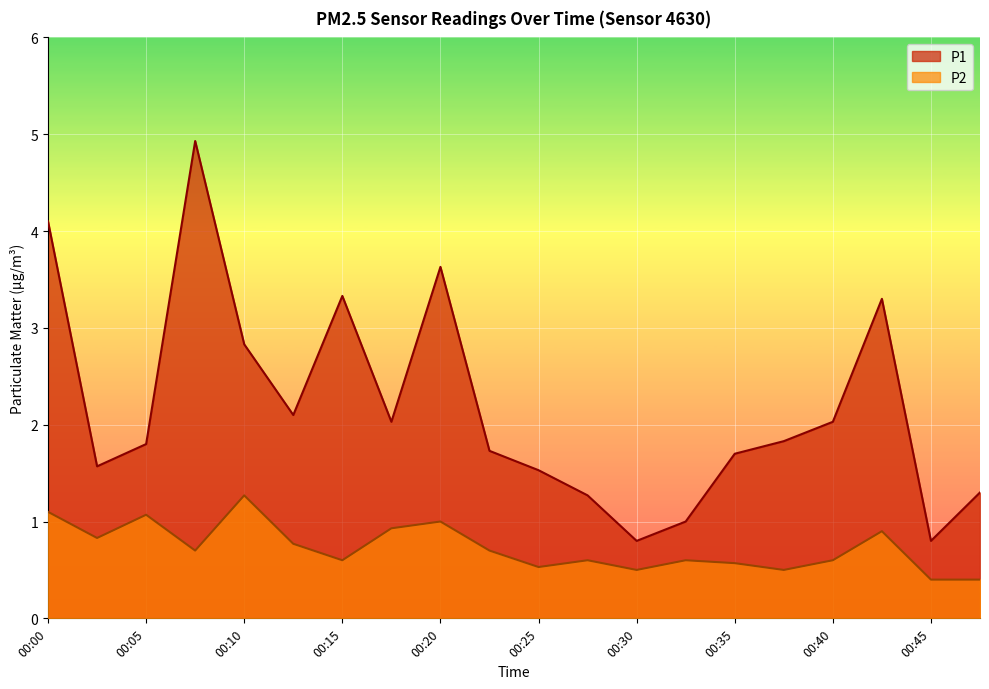

What is the total value across all series at 00:02?

2.4